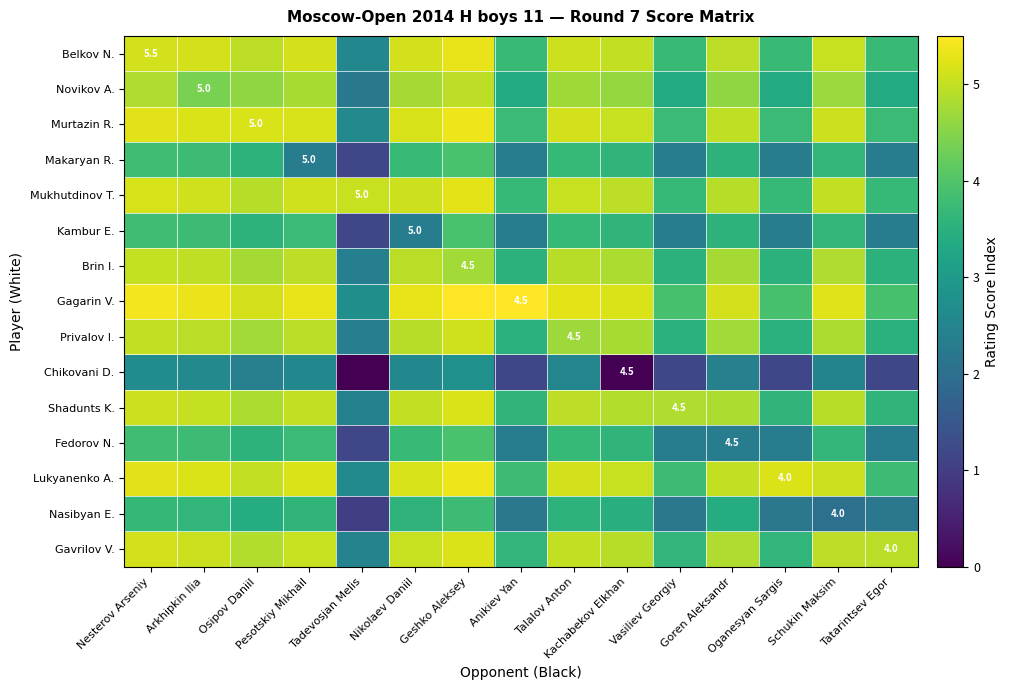

Is the value of Belkov N. at Arkhipkin Ilia greater than the value of Fedorov N. at Anikiev Yan?

Yes